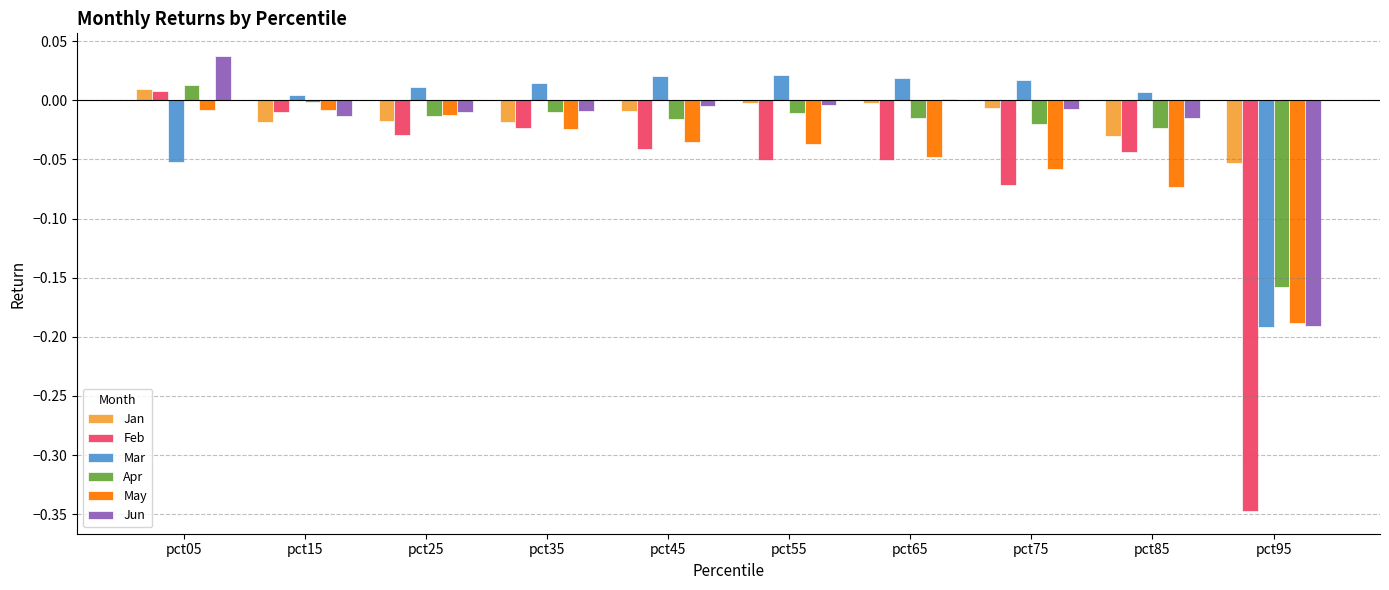

Which category has the highest value in the Feb series?

pct05